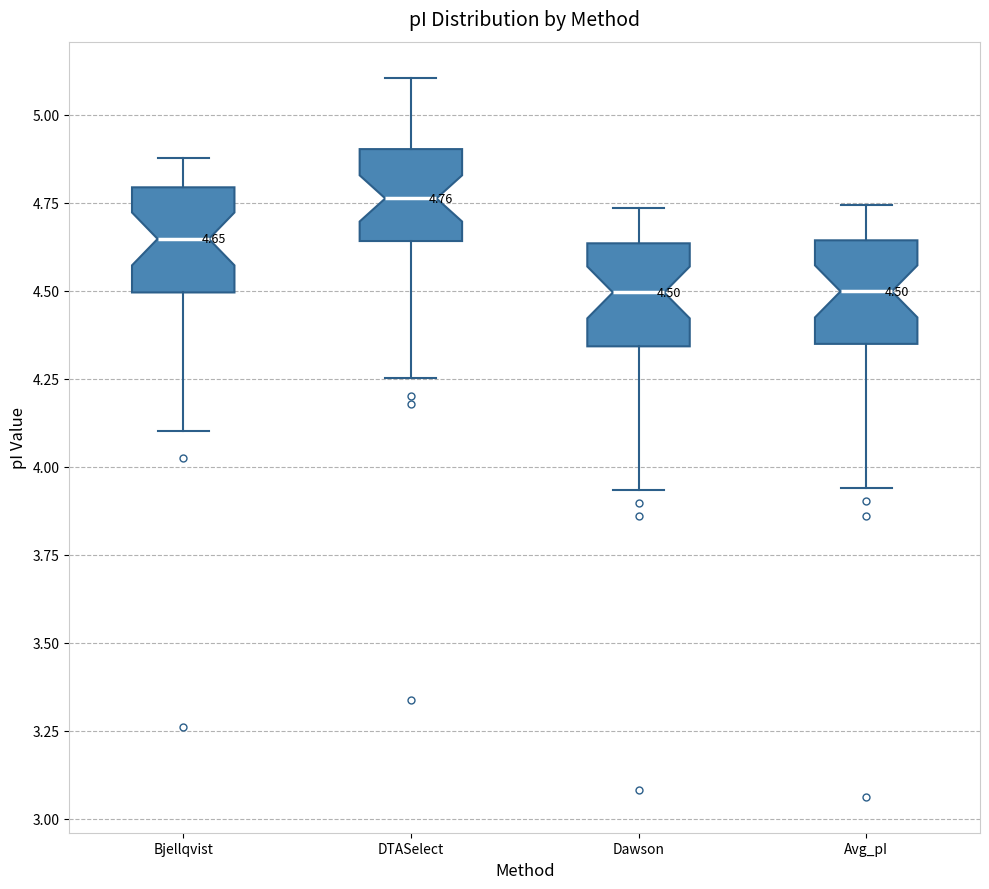

Which box's median line is the highest?

DTASelect